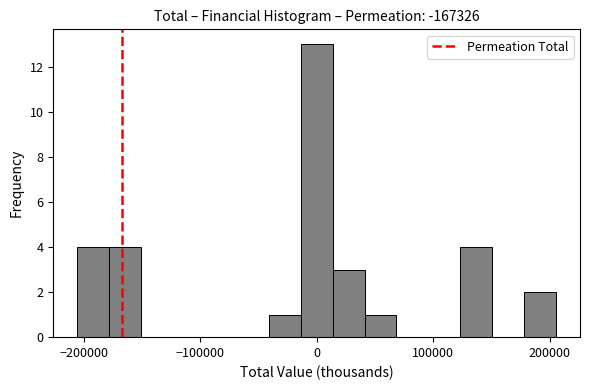

Around what value on the x-axis is the tallest bar? Give the approximate position of its centre, as read against the axis.

0